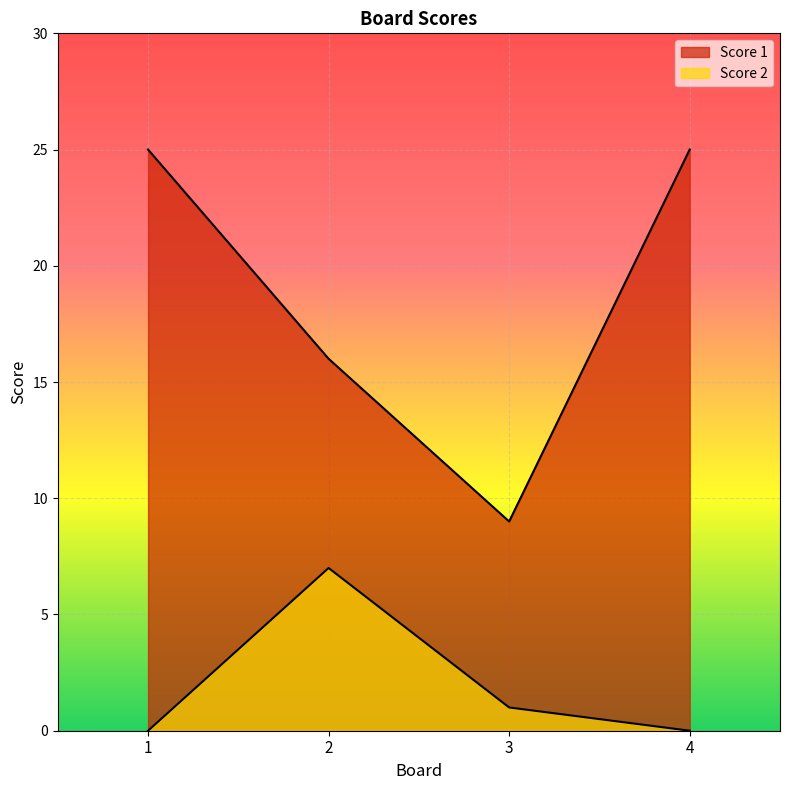

Reading left to right, list all the values displayed in this chart.

Score 1: 1=25	2=16	3=9	4=25
Score 2: 1=0	2=7	3=1	4=0